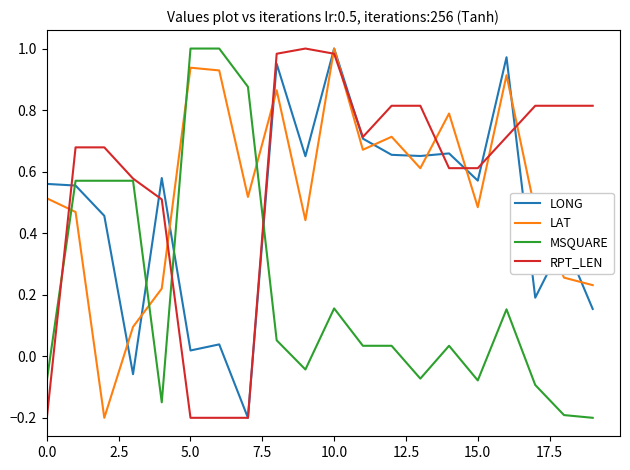

What is the difference between the maximum and second lowest values in the RPT_LEN series?

1.2